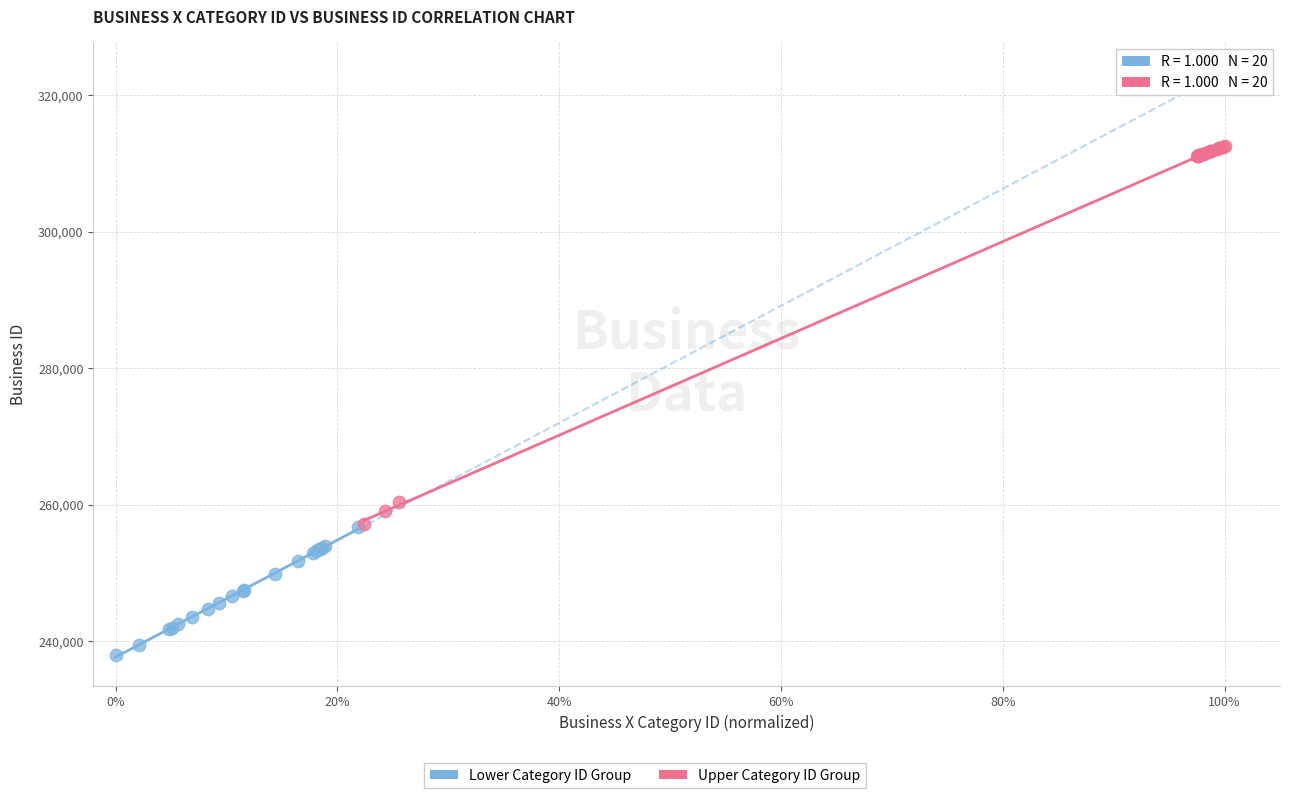

Which series has the widest spread of Y values?

Upper Category ID Group